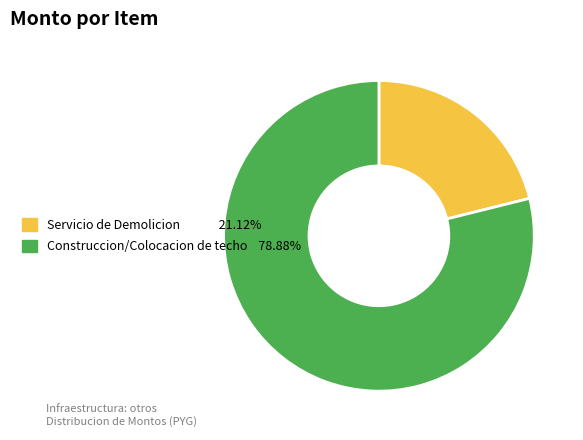

Which slice is the smallest?

Servicio de Demolicion